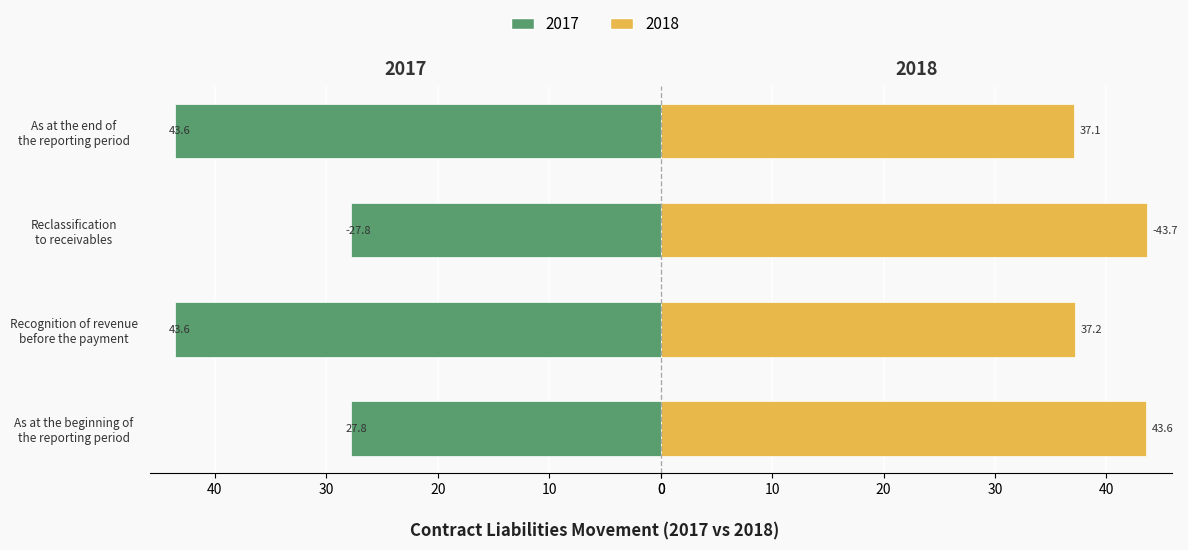

Reading right to left, transcribe all the data shown in this chart.

2018: As at the end of
the reporting period=37.1	Reclassification
to receivables=-43.7	Recognition of revenue
before the payment=37.2	As at the beginning of
the reporting period=43.6
2017: As at the end of
the reporting period=43.6	Reclassification
to receivables=-27.8	Recognition of revenue
before the payment=43.6	As at the beginning of
the reporting period=27.8